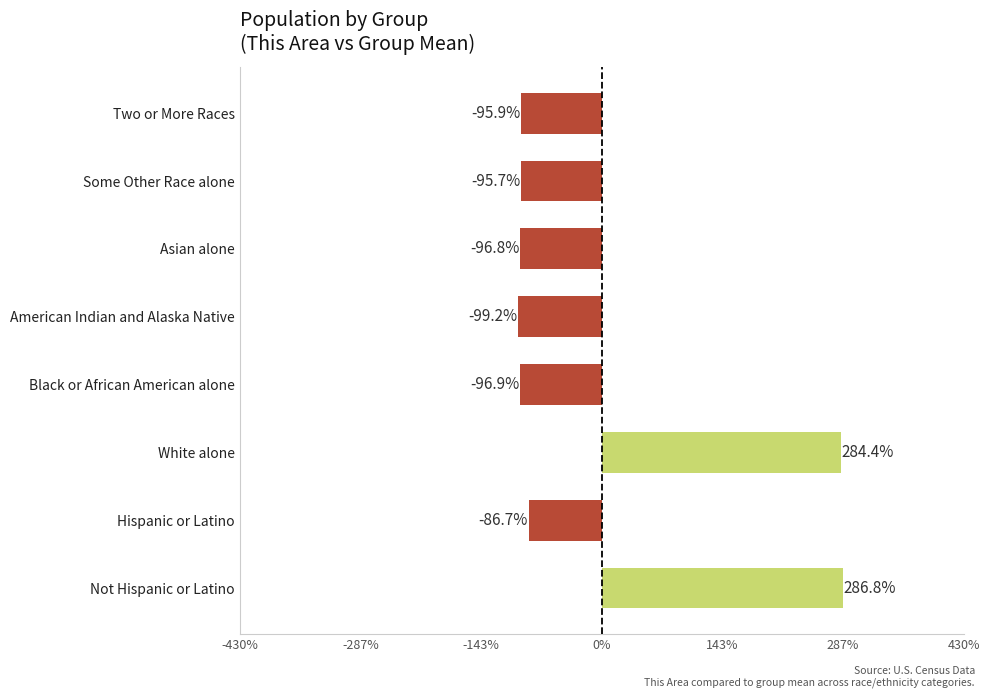

How many data points are less than -95?

5